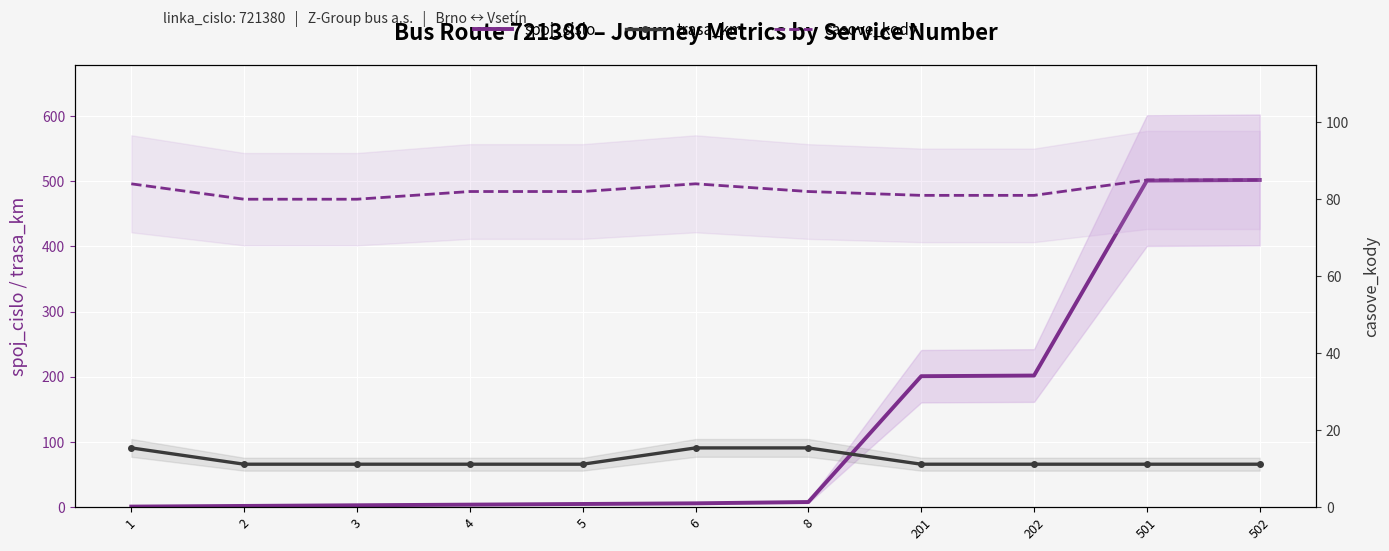

Reading left to right, transcribe all the data shown in this chart.

spoj_cislo: 1	2	3	4	5	6	8	201	202	501	502
trasa_km: 91	66	66	66	66	91	91	66	66	66	66
casove_kody: 84	80	80	82	82	84	82	81	81	85	85